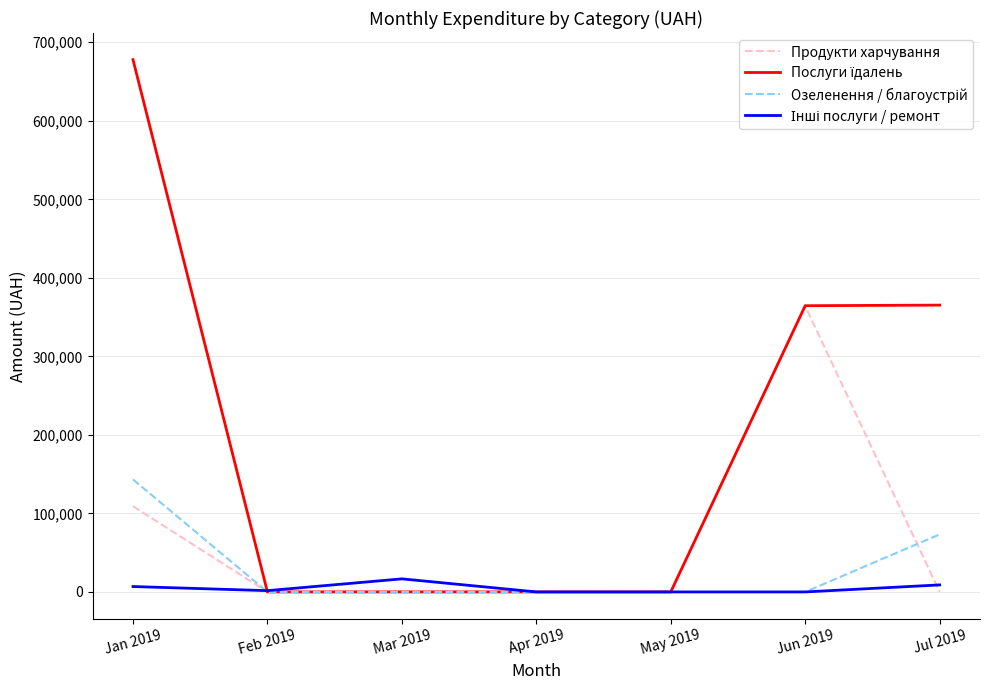

What is the greatest value displayed?

677906.4